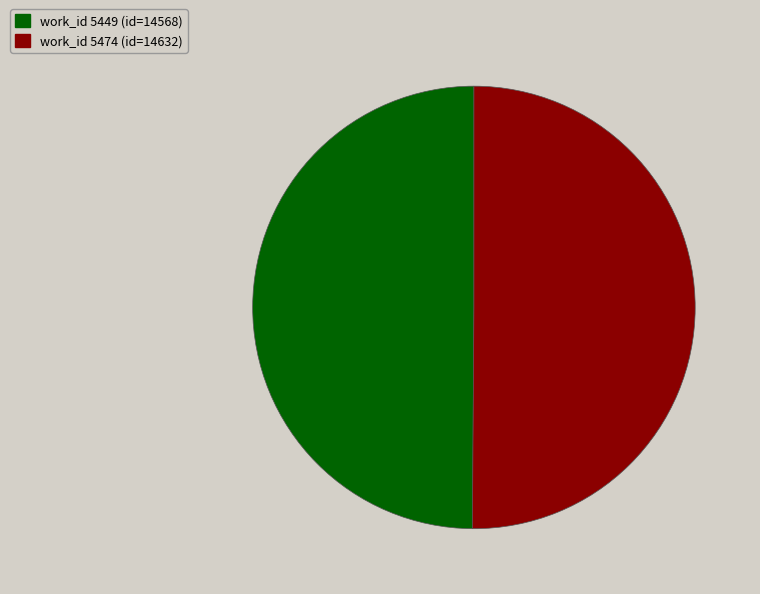

True or false: work_id 5474 (id=14632) accounts for 44% of the total.

False